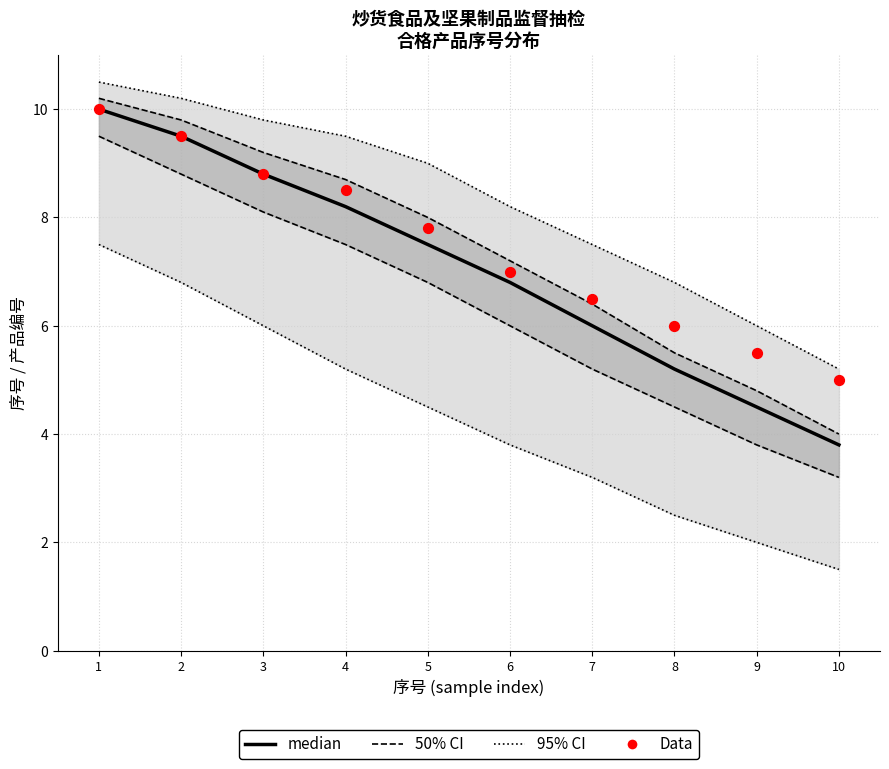

Which series has the largest total across all categories?

Data